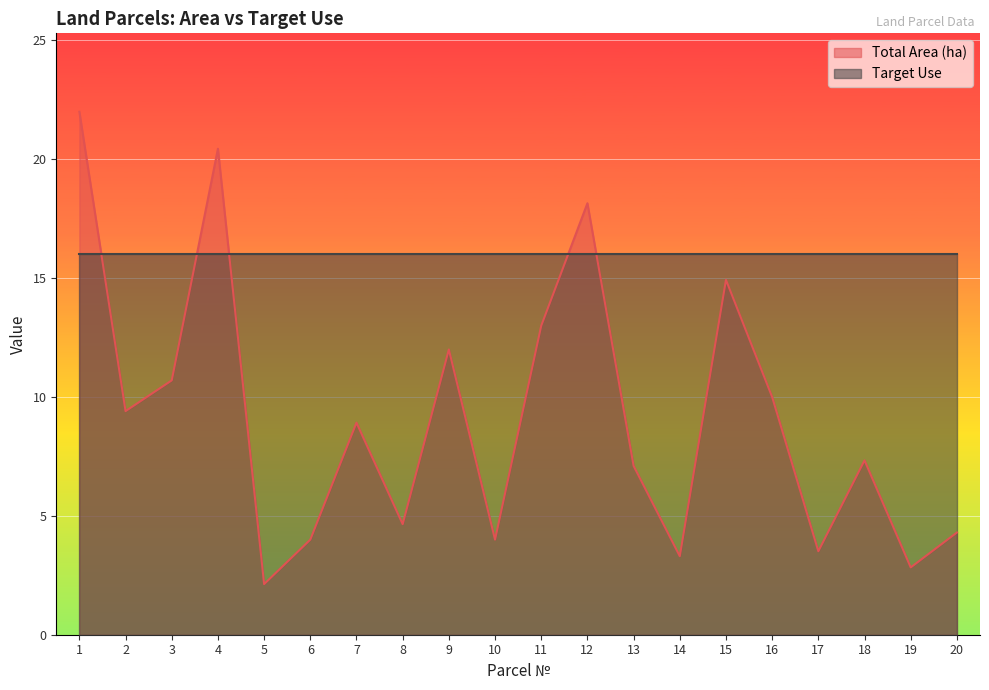

List the labels in order of value, smallest first.

5, 19, 14, 17, 6, 10, 20, 8, 13, 18, 7, 2, 16, 3, 9, 11, 15, 12, 4, 1